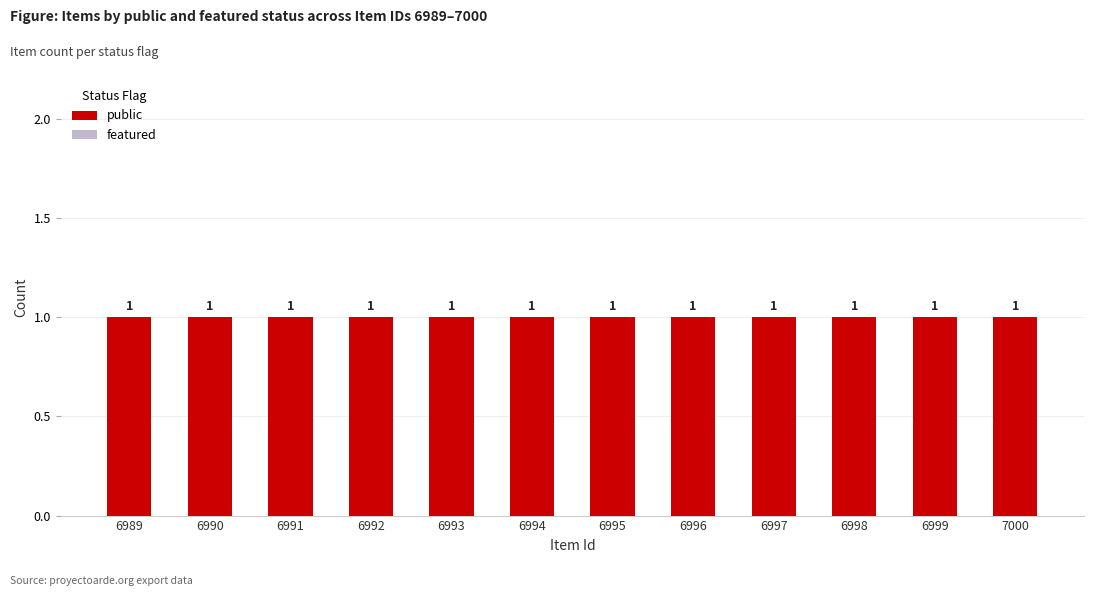

What is the sum of the public values at 6994 and 6996?

2